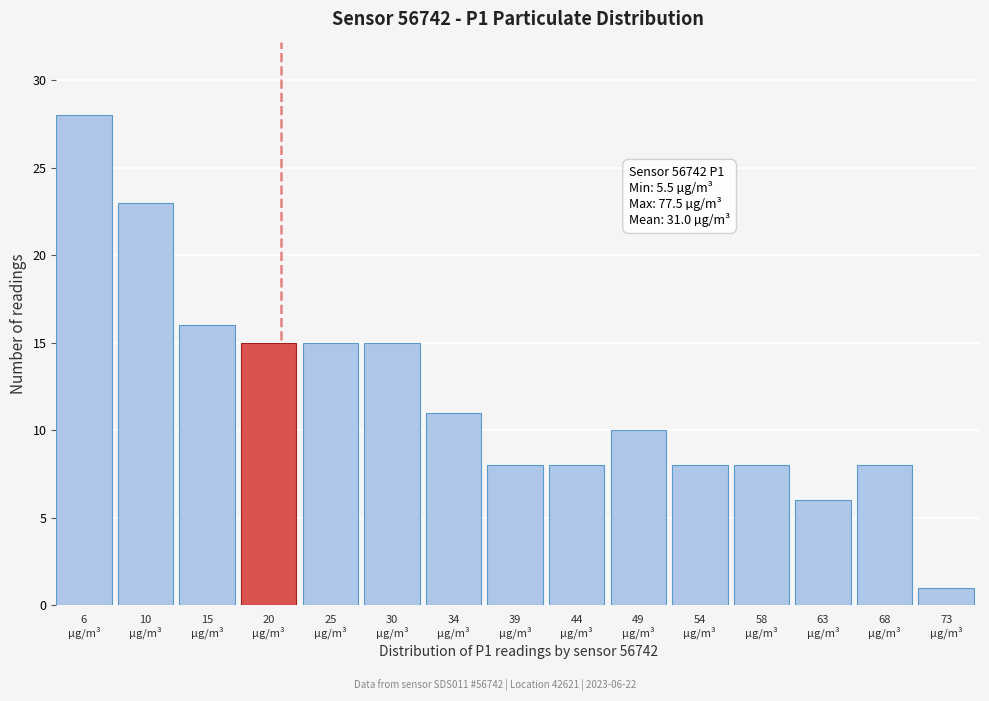

Reading left to right, extract all data points from this chart.

28	23	16	15	15	15	11	8	8	10	8	8	6	8	1